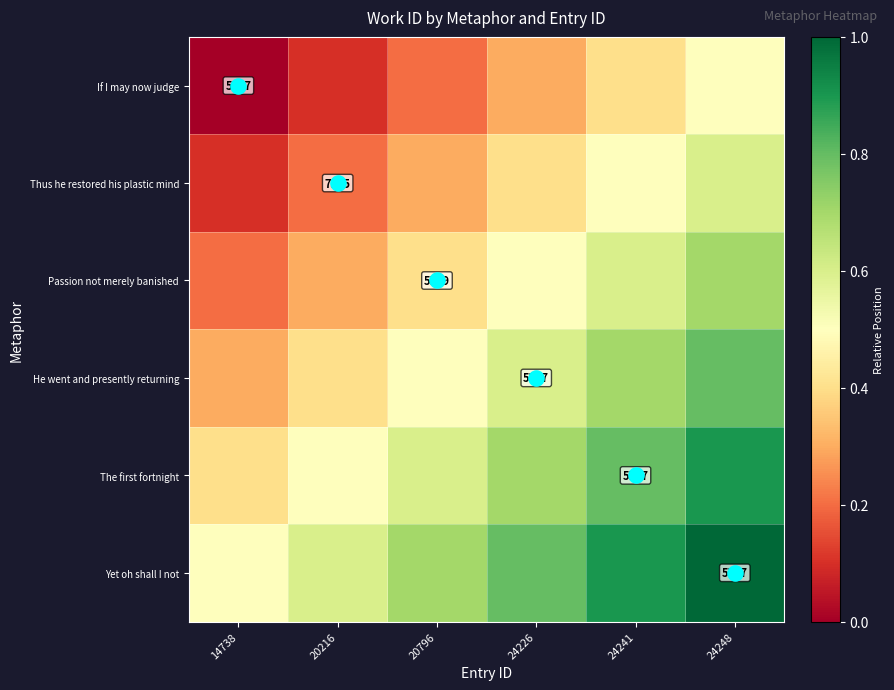

What is the approximate value of If I may now judge at 24248?

0.5